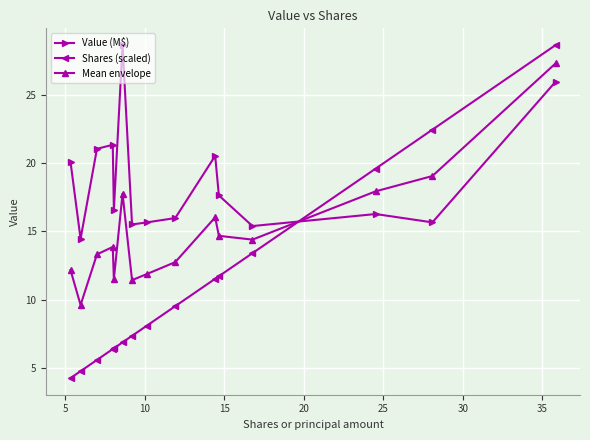

What is the minimum value shown in the chart?

4.3